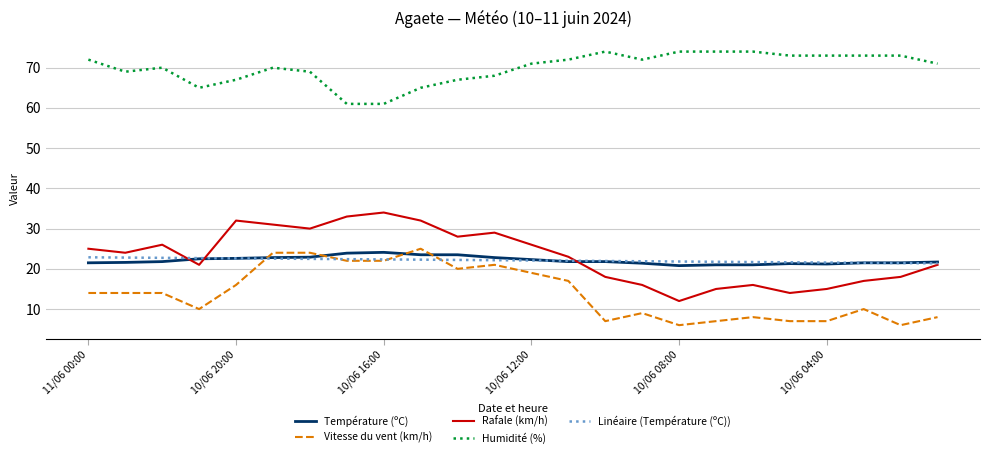

What is the smallest value displayed?

6.0